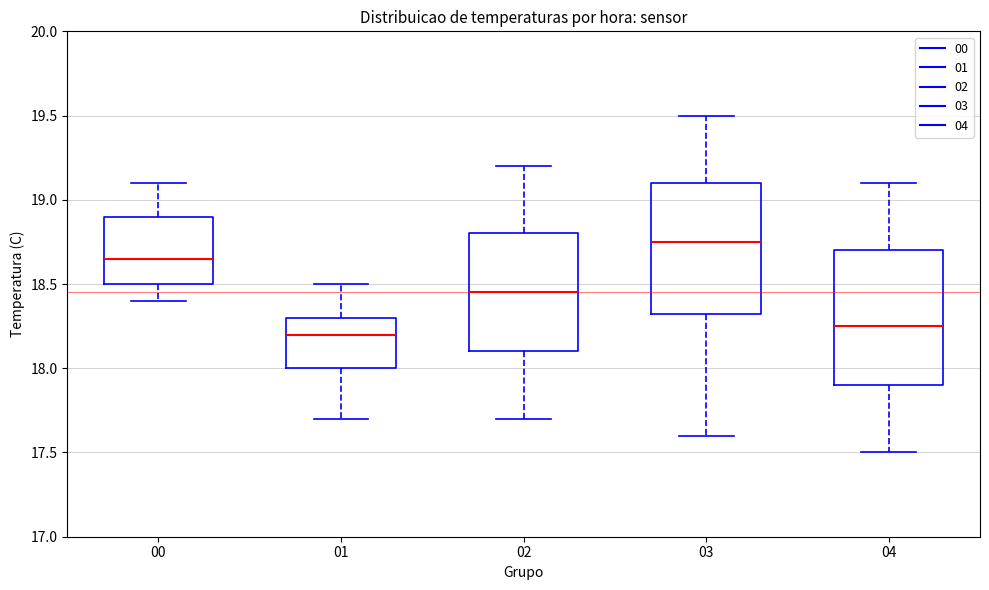

Reading left to right, transcribe this box plot: for each box, give where its median line is, the range the box spans, and where its two whiskers end, as read against the y-axis. The values are not printed on the chart, so give them approximately, as read against the axis.

00: median 18.65, box 18.50 to 18.90, whiskers 18.40 to 19.10
01: median 18.20, box 18.00 to 18.30, whiskers 17.70 to 18.50
02: median 18.45, box 18.10 to 18.80, whiskers 17.70 to 19.20
03: median 18.75, box 18.35 to 19.10, whiskers 17.60 to 19.50
04: median 18.25, box 17.90 to 18.70, whiskers 17.50 to 19.10